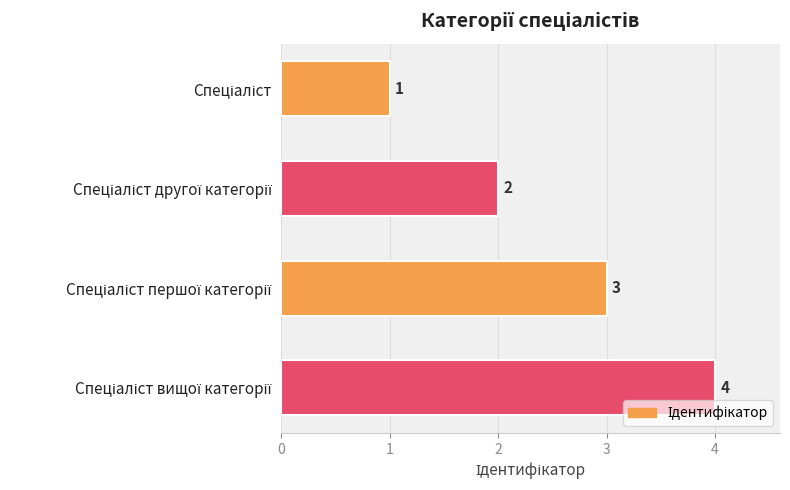

Count the number of data series in this chart.

1